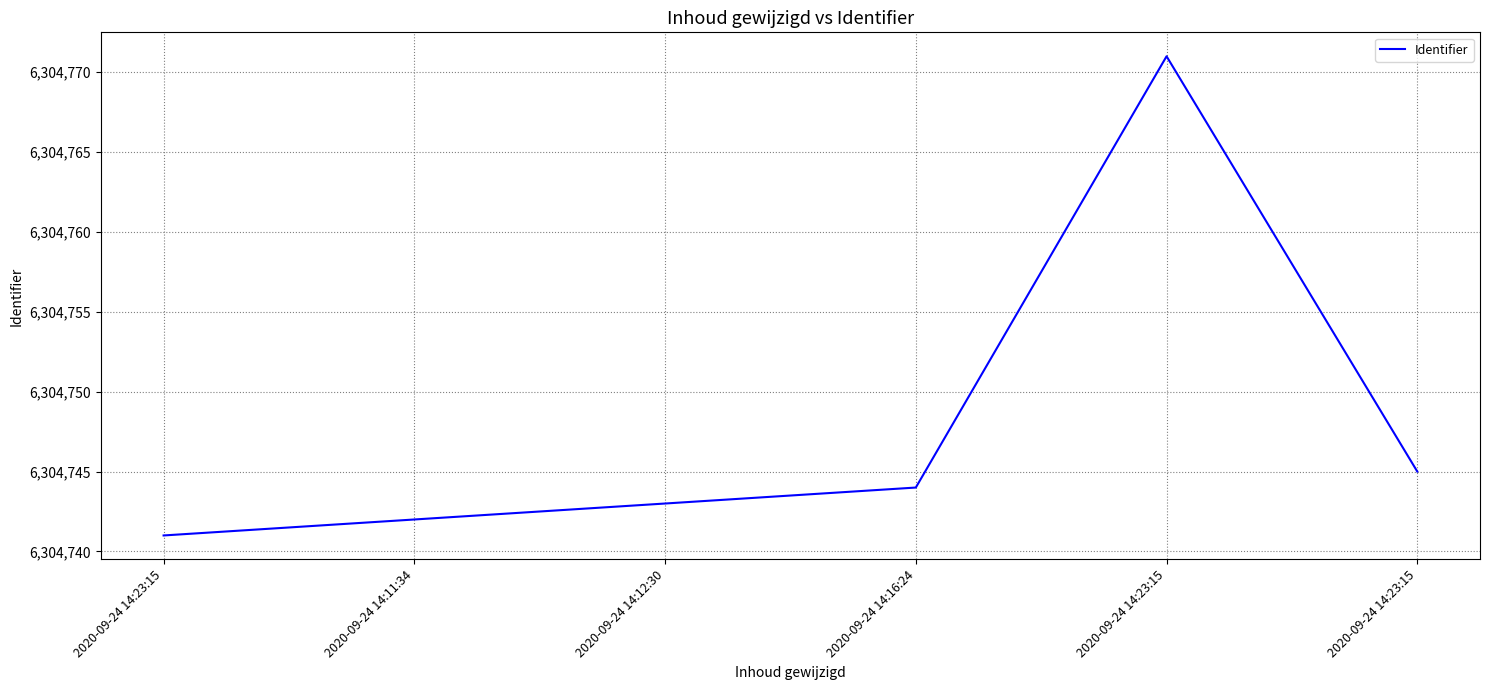

How many categories are shown in the chart?

6